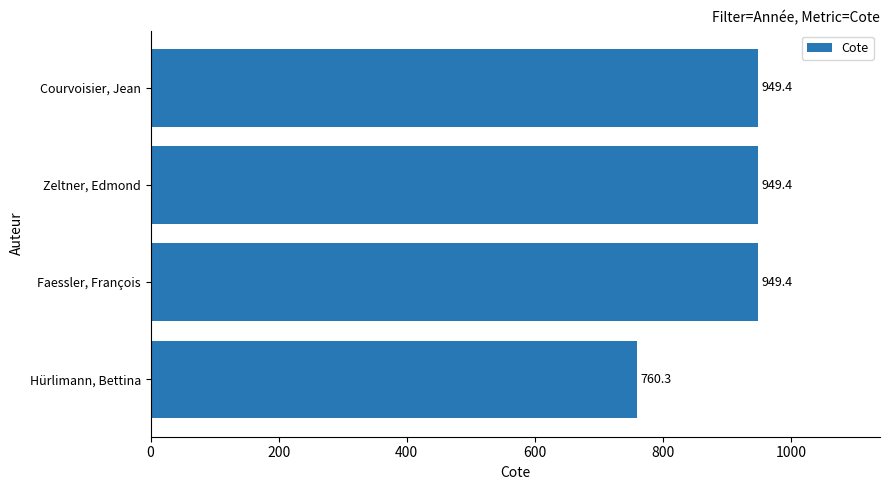

The chart shows a value of 1704.6 at Faessler, François. True or false?

False